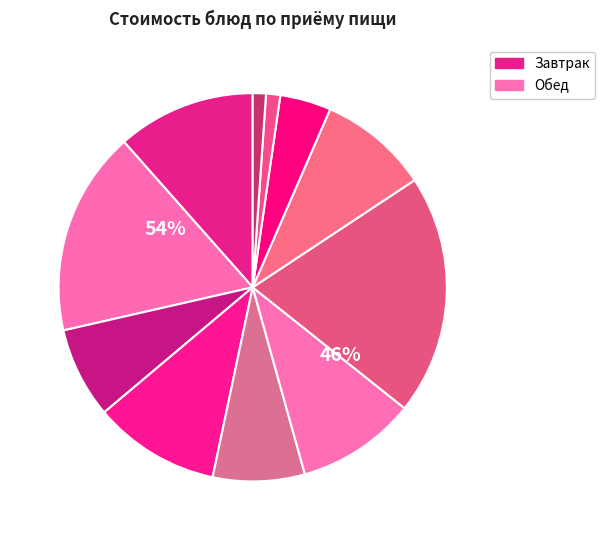

To the nearest percent, what is the difference between the напиток йогуртный and хлеб ржаной заварной slice percentages?

6%